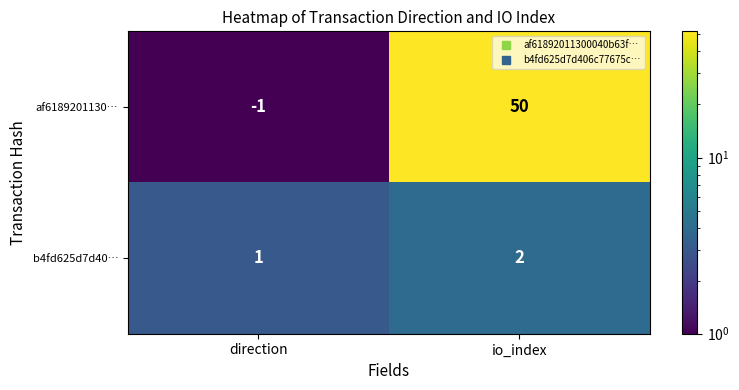

Which series has the largest total across all categories?

af6189201130…